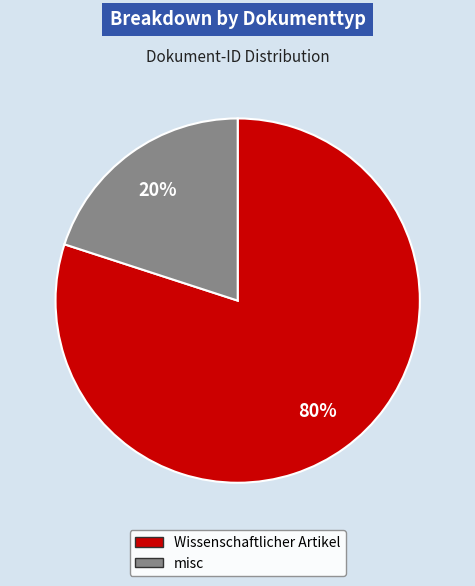

To the nearest percent, what is the average slice percentage?

50%